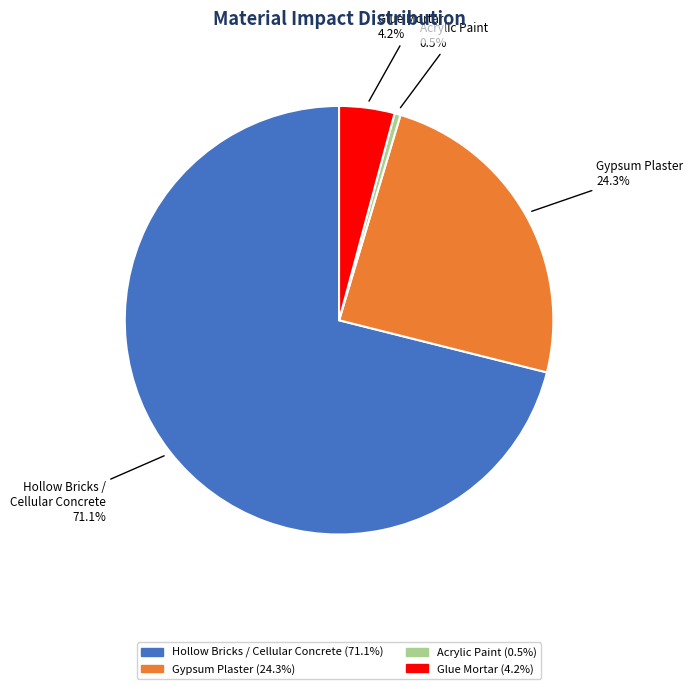

Count the number of slices in the pie.

4